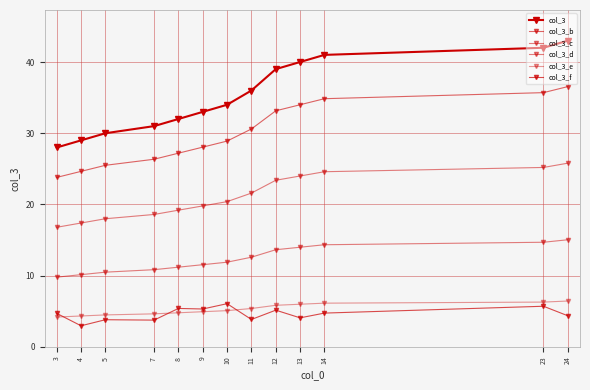

How many lines are shown in the chart?

6